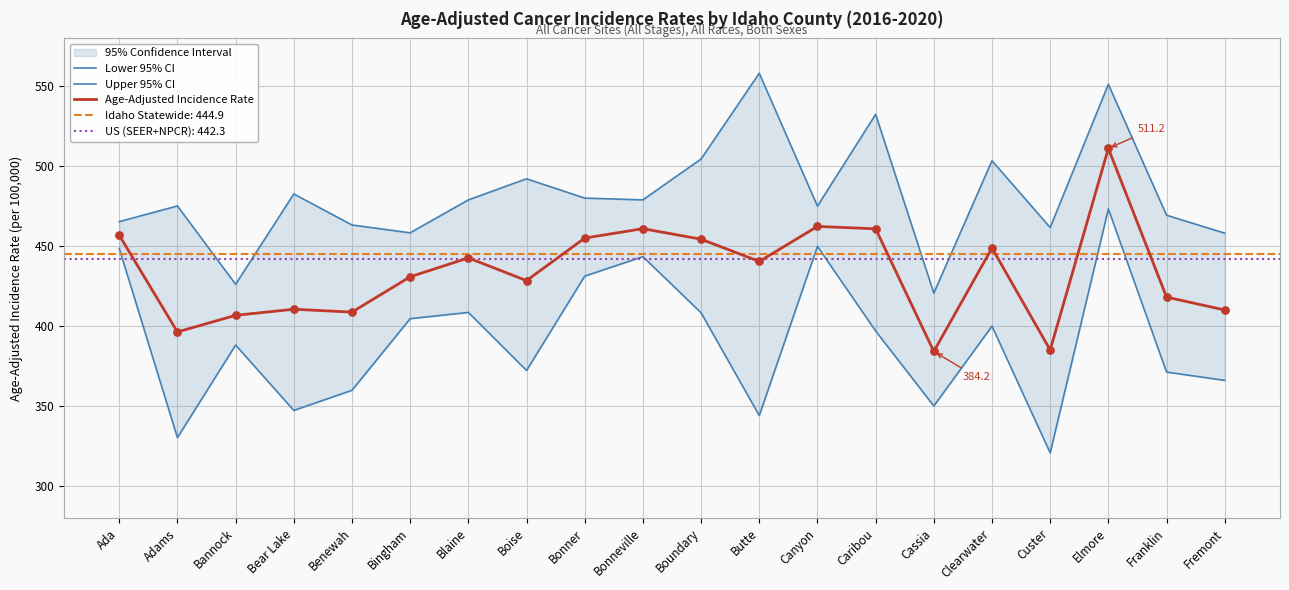

What is the total value across all series at Blaine?

1330.3